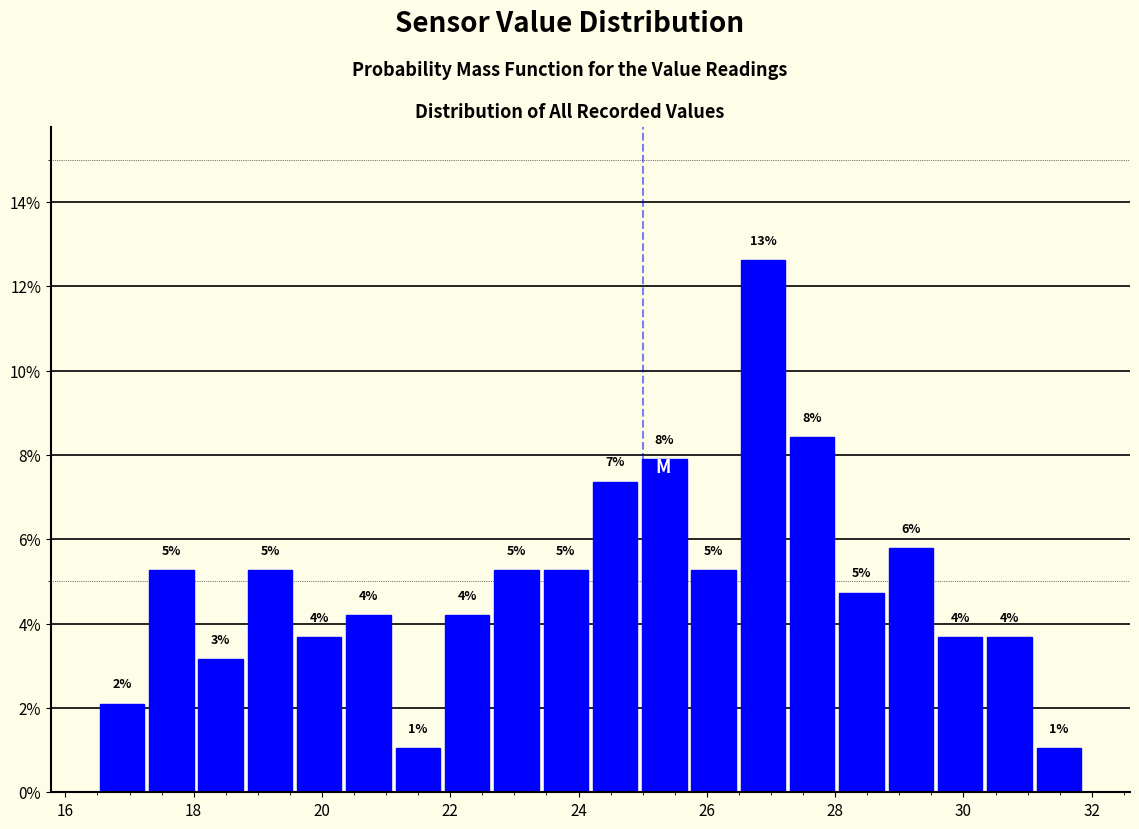

Around what value on the x-axis is the tallest bar? Give the approximate position of its centre, as read against the axis.

26.8